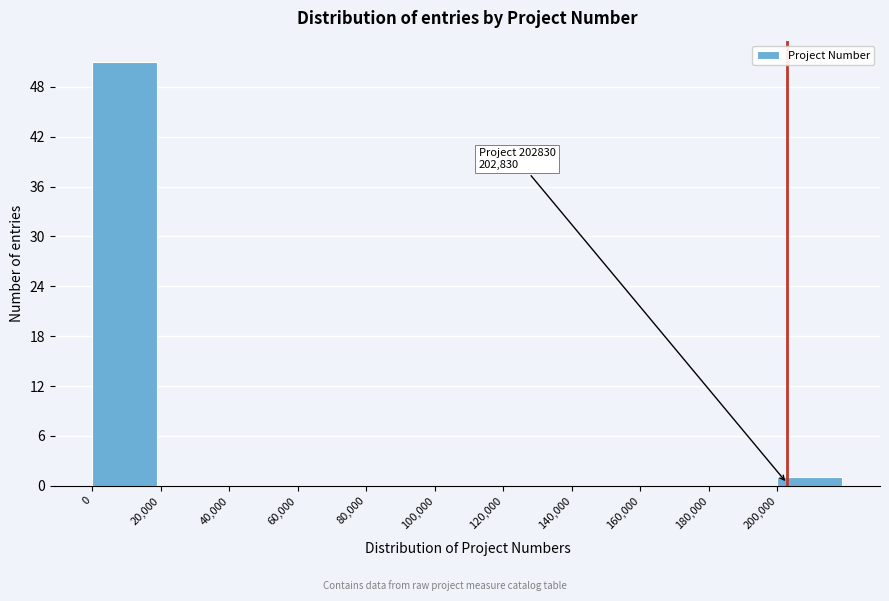

Over which range of the x-axis is the bar tallest?

0 to 20000